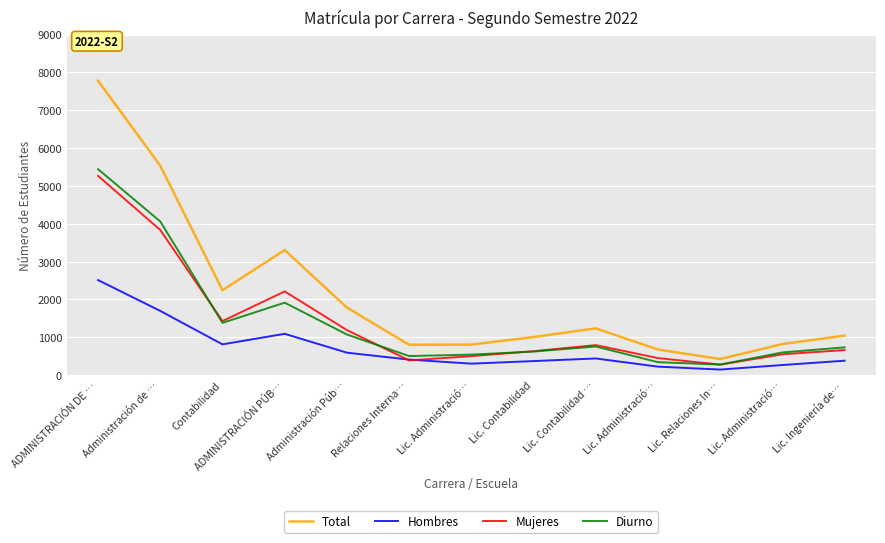

What is the difference between the second highest and second lowest values in the Hombres series?

1472